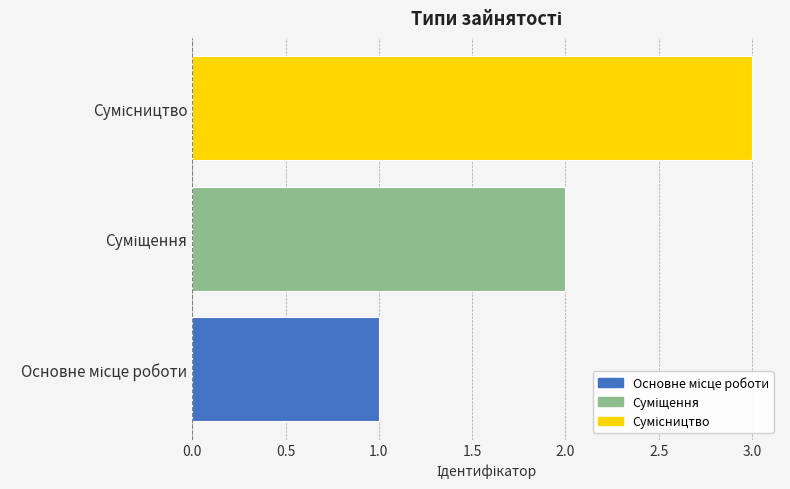

What is the sum of all values?

6